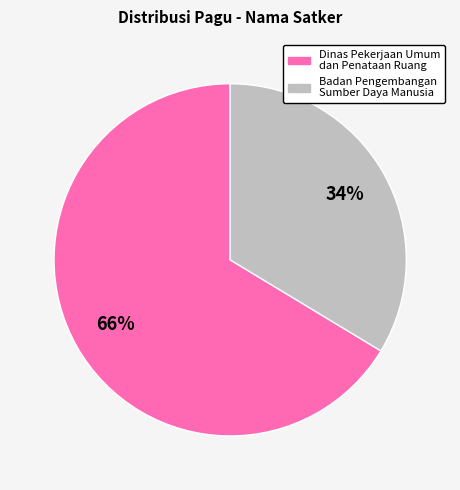

Is there a majority slice in this chart?

Yes